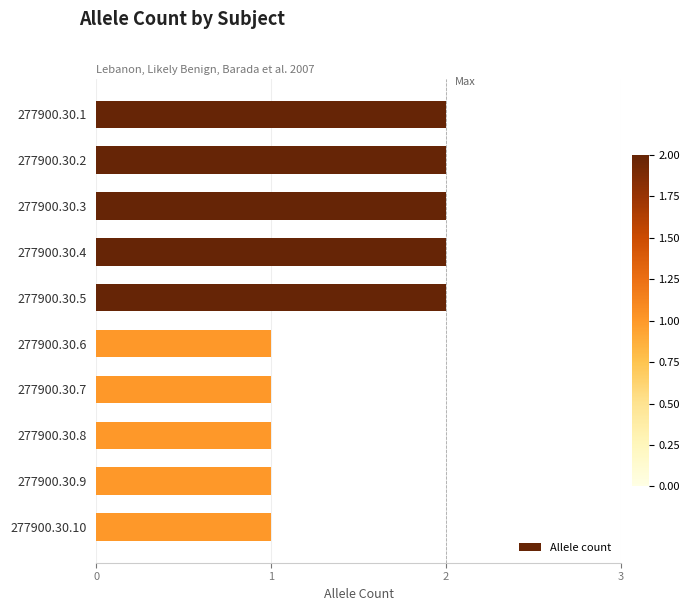

The chart shows a value of 2 at 277900.30.1. True or false?

True